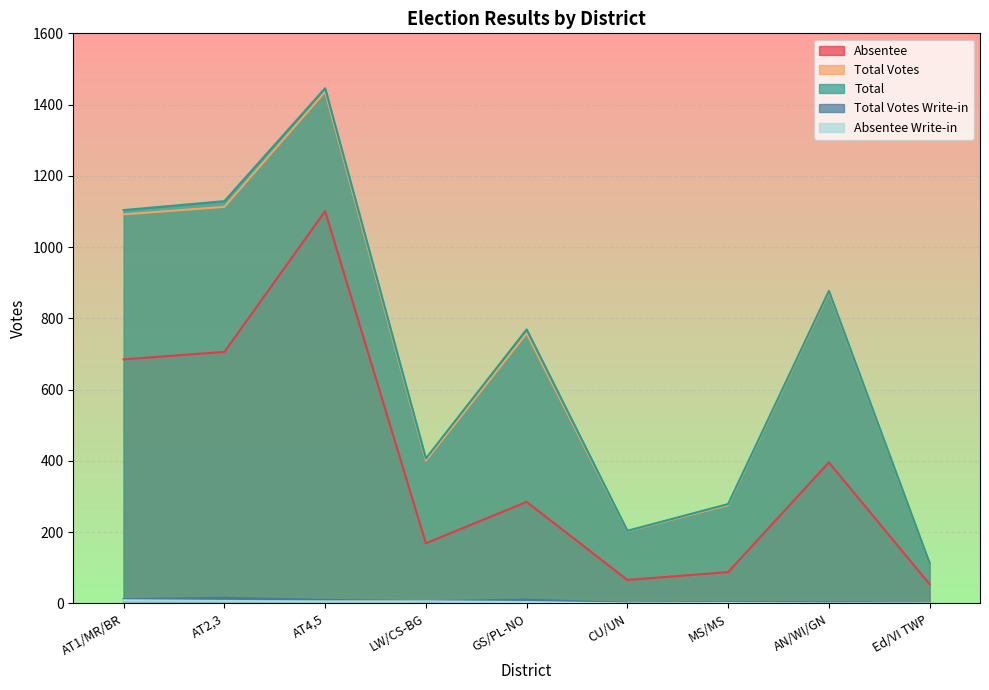

Does the chart display data point markers on the line(s)?

No